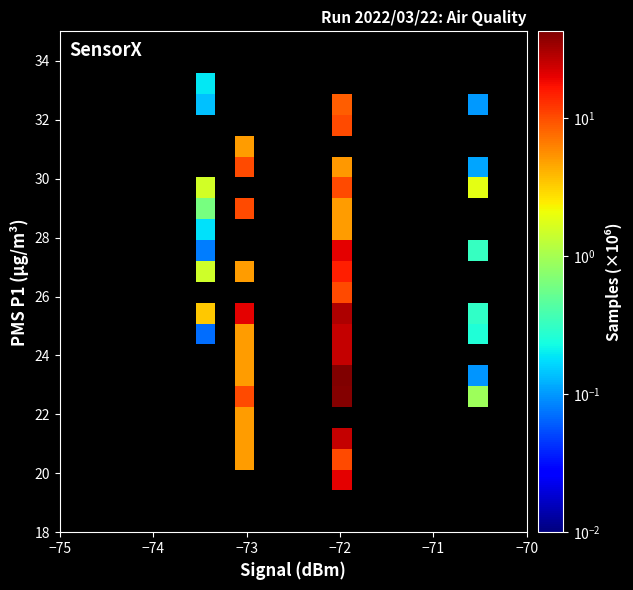

How many categories are shown in the chart?

24